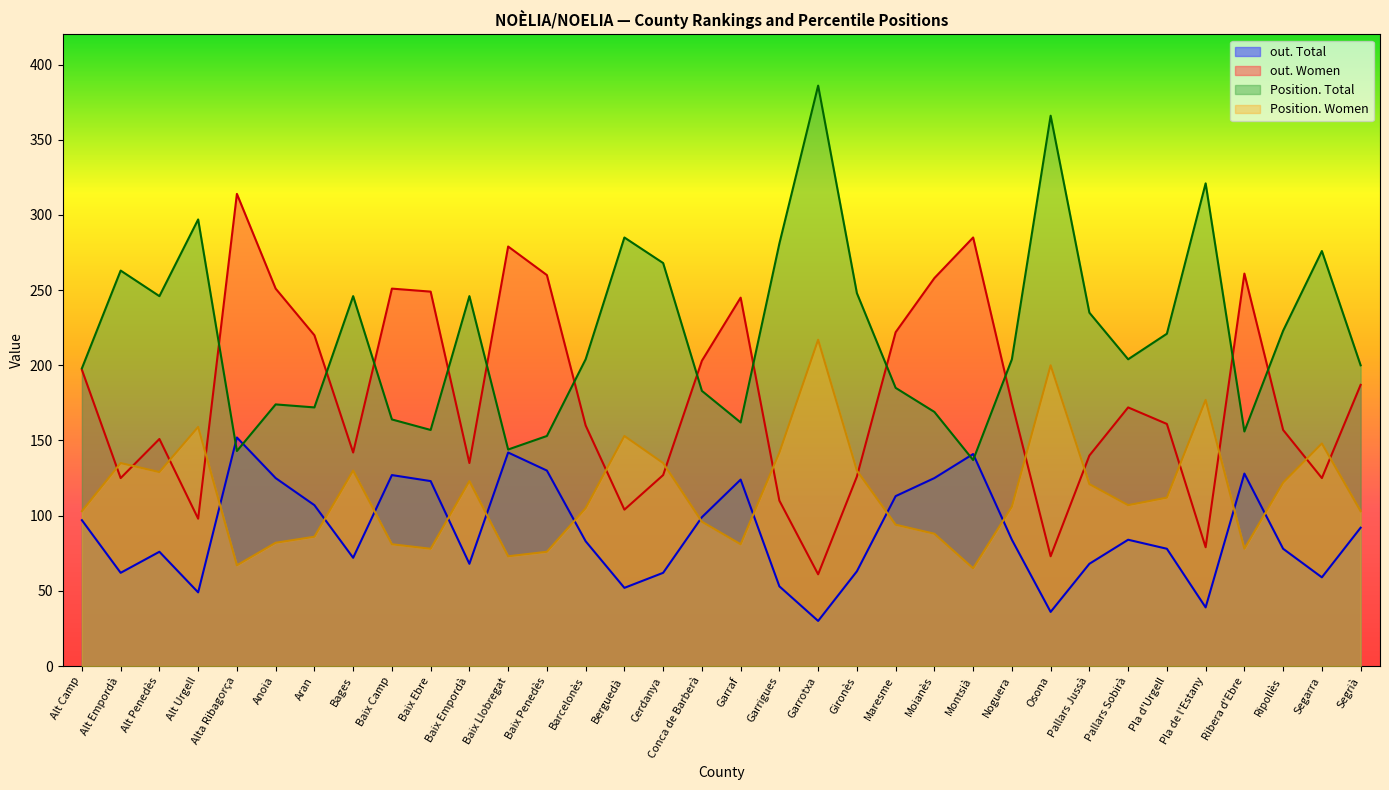

At which category does the chart reach its minimum across all series?

Garrotxa